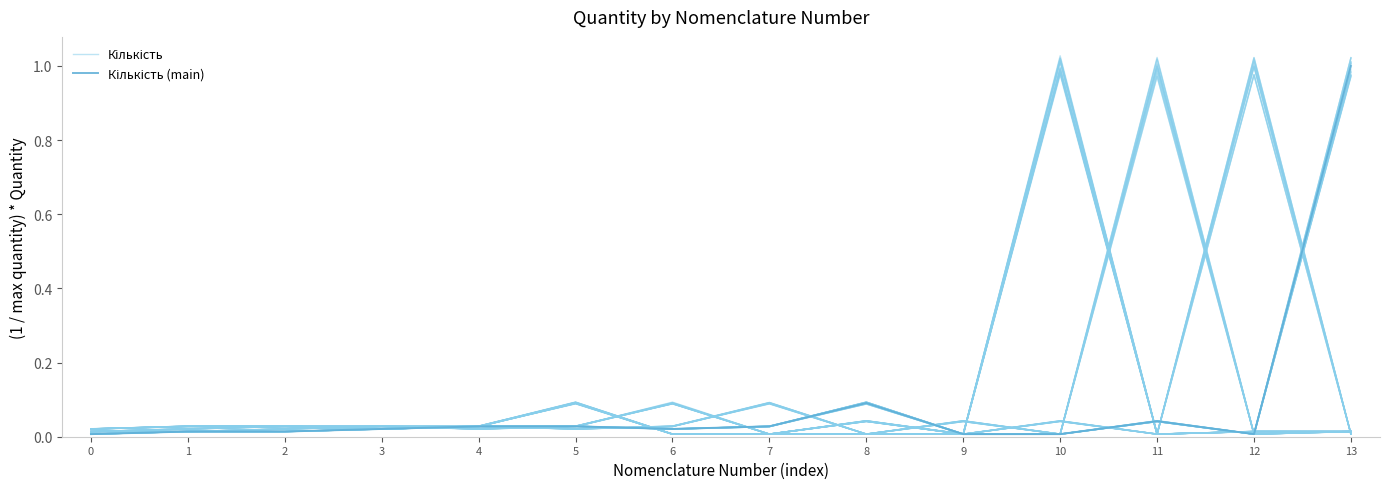

Does the chart display data point markers on the line(s)?

No